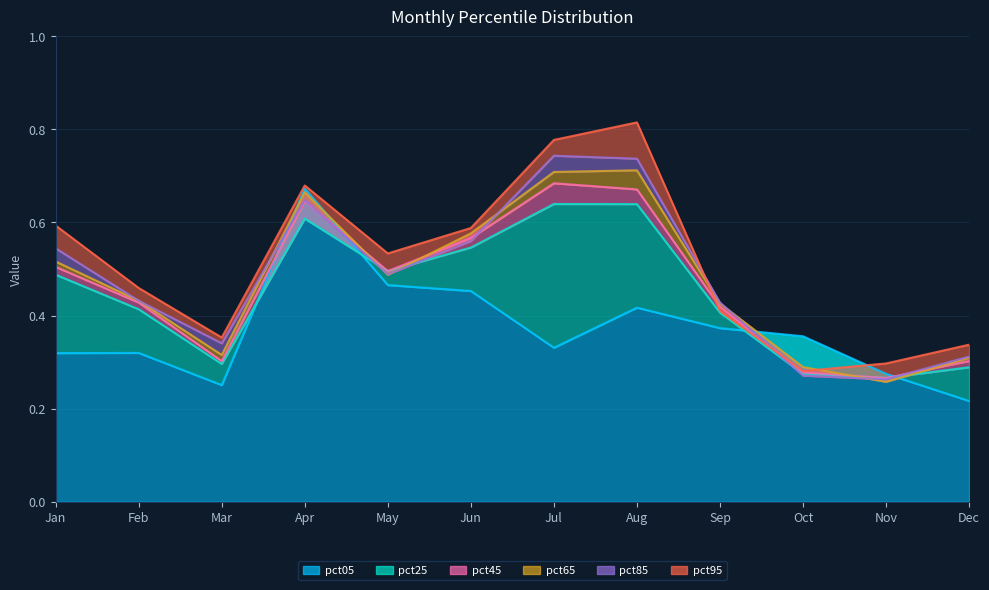

What is the average value of the pct45 series?

0.5